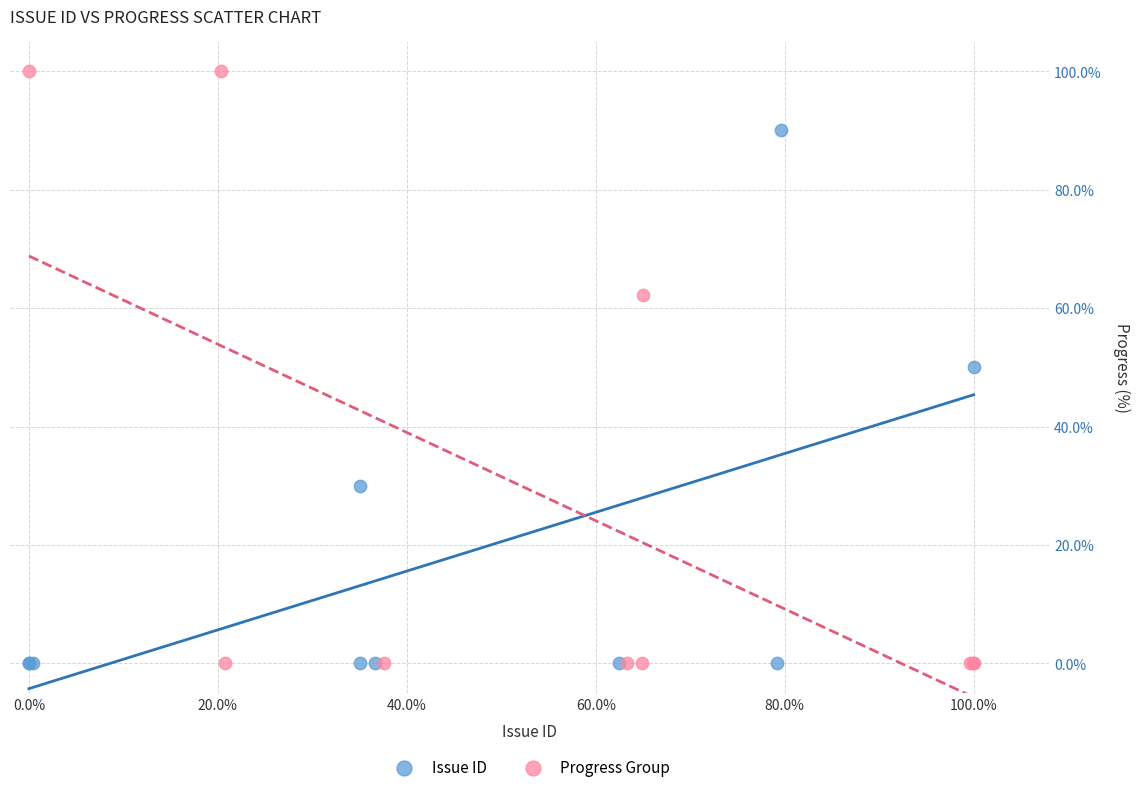

What are all the series names shown in the legend?

Issue ID, Progress Group